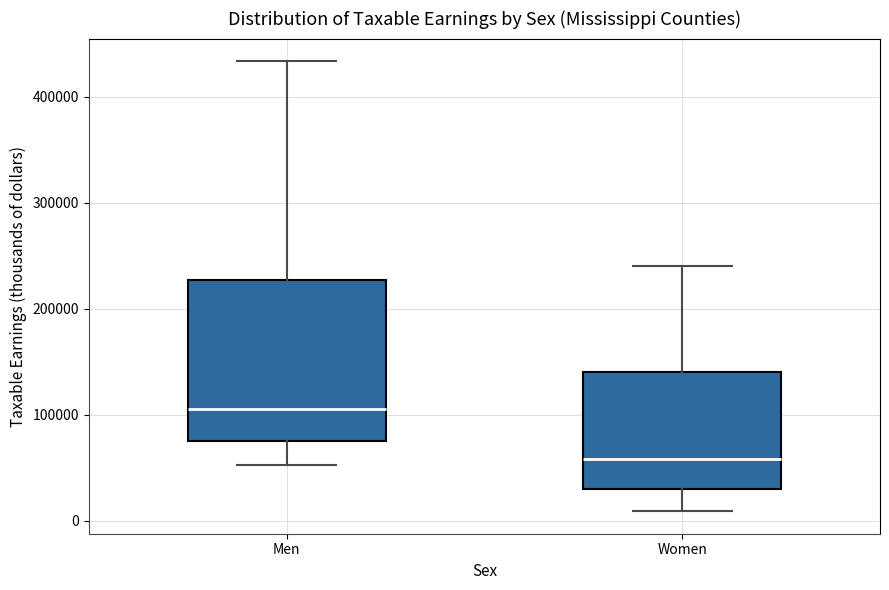

Which box's median line is the highest?

Men